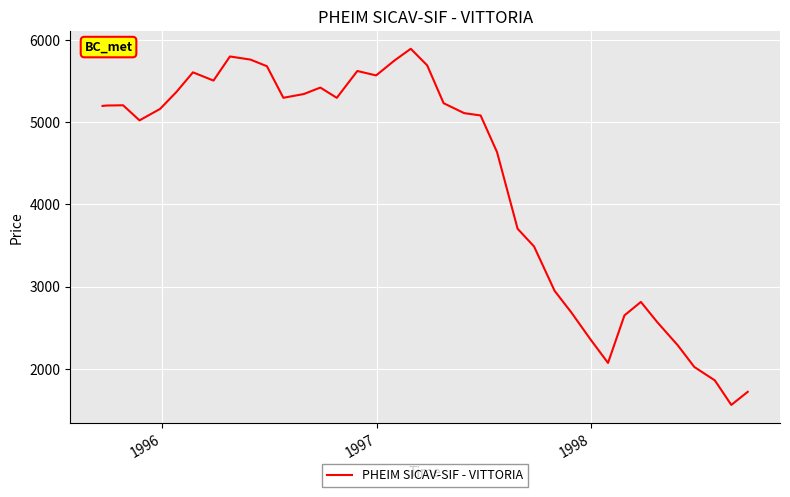

What is the maximum value shown in the chart?

5891.7